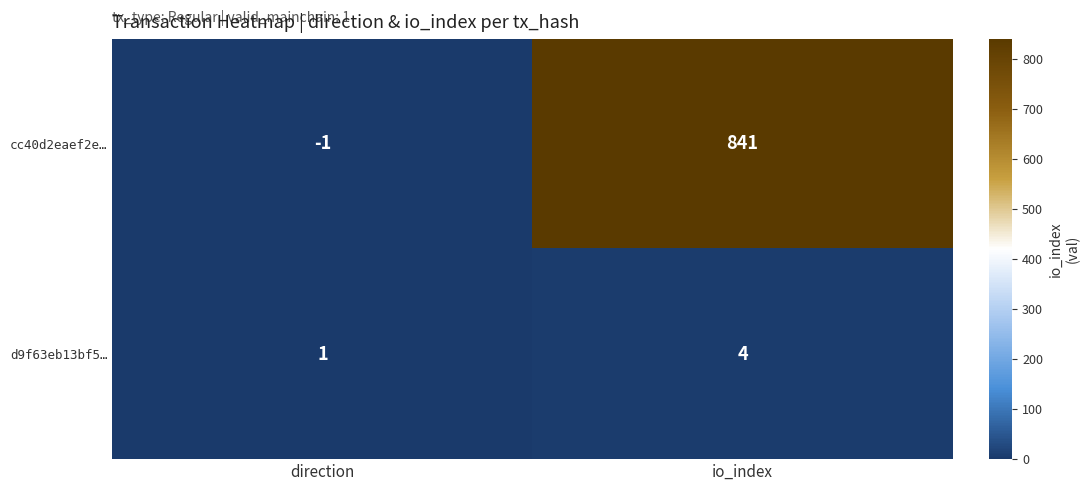

At how many categories does at least one series exceed 677?

1